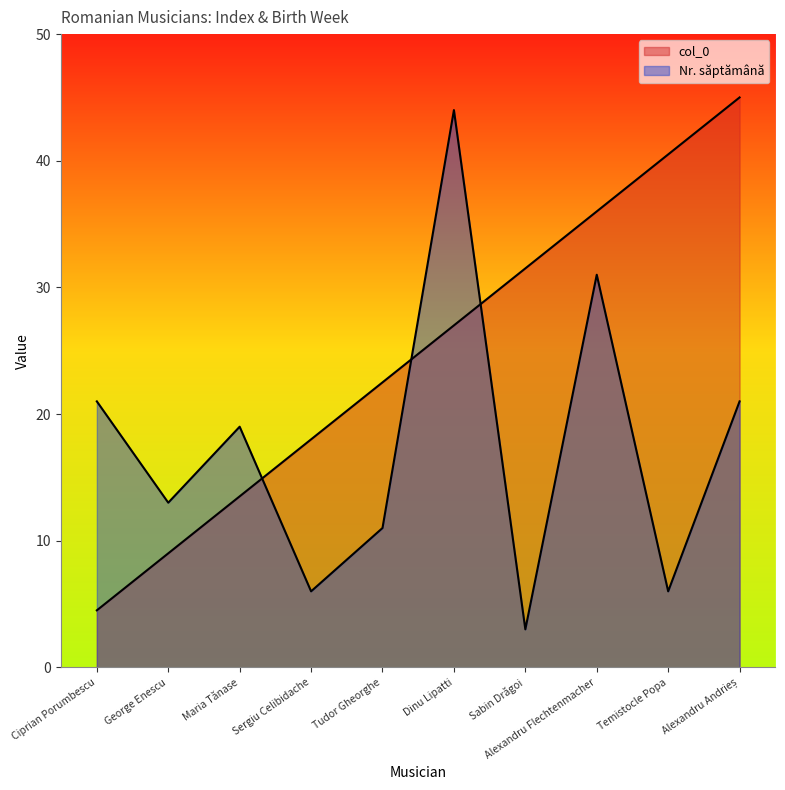

List the series in order of their overall mean, highest first.

col_0, Nr. săptămână